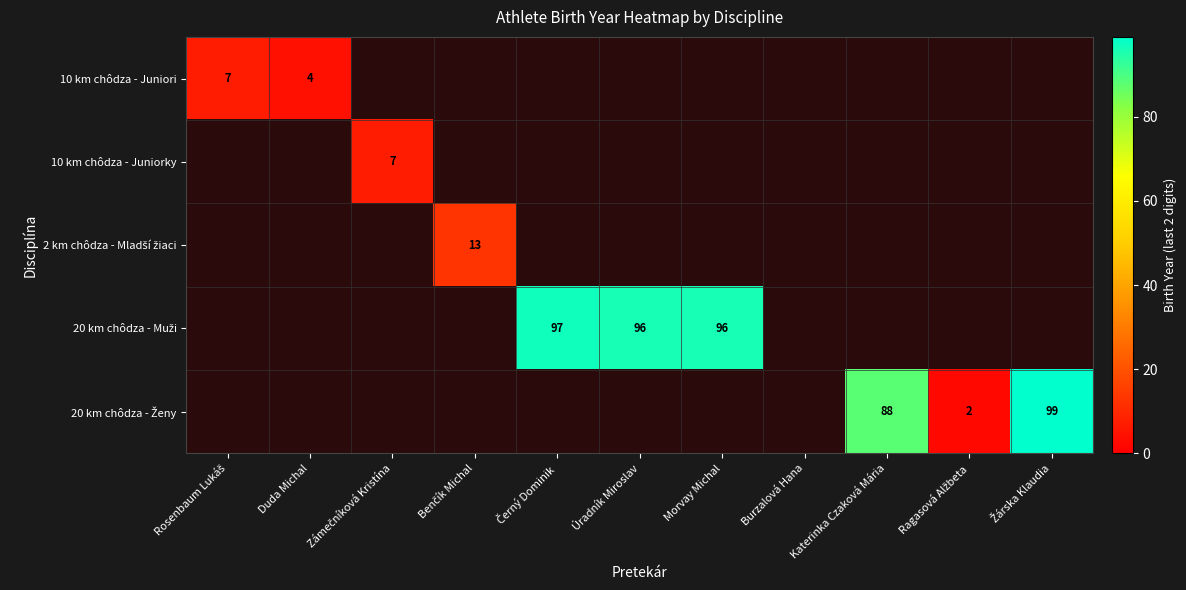

What is the difference between the maximum and minimum values in the 10 km chôdza - Juniori series?

3.0